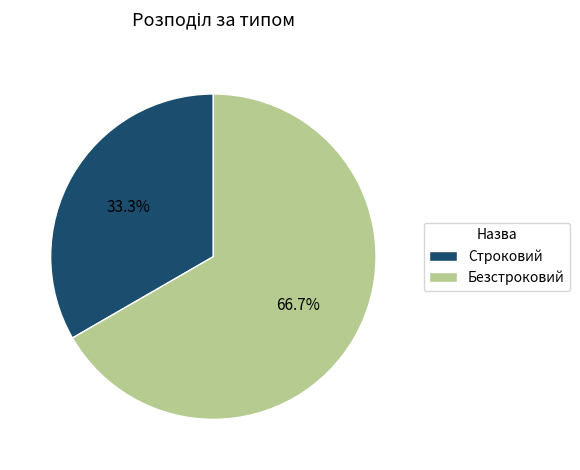

True or false: Строковий accounts for 33% of the total.

True